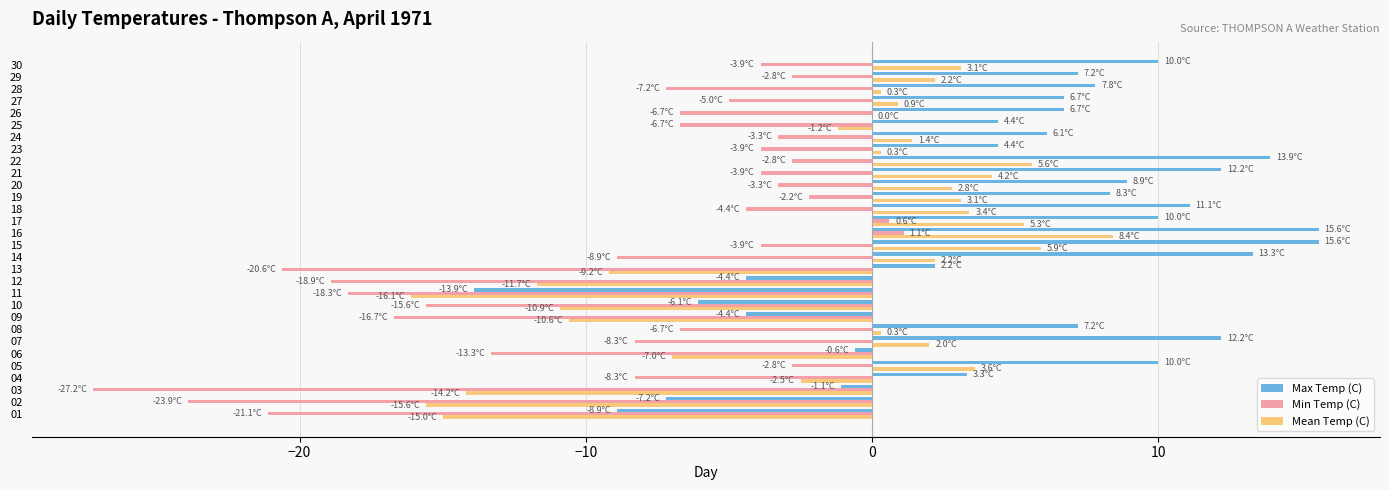

What is the sum of all Min Temp (C) values?

-268.9